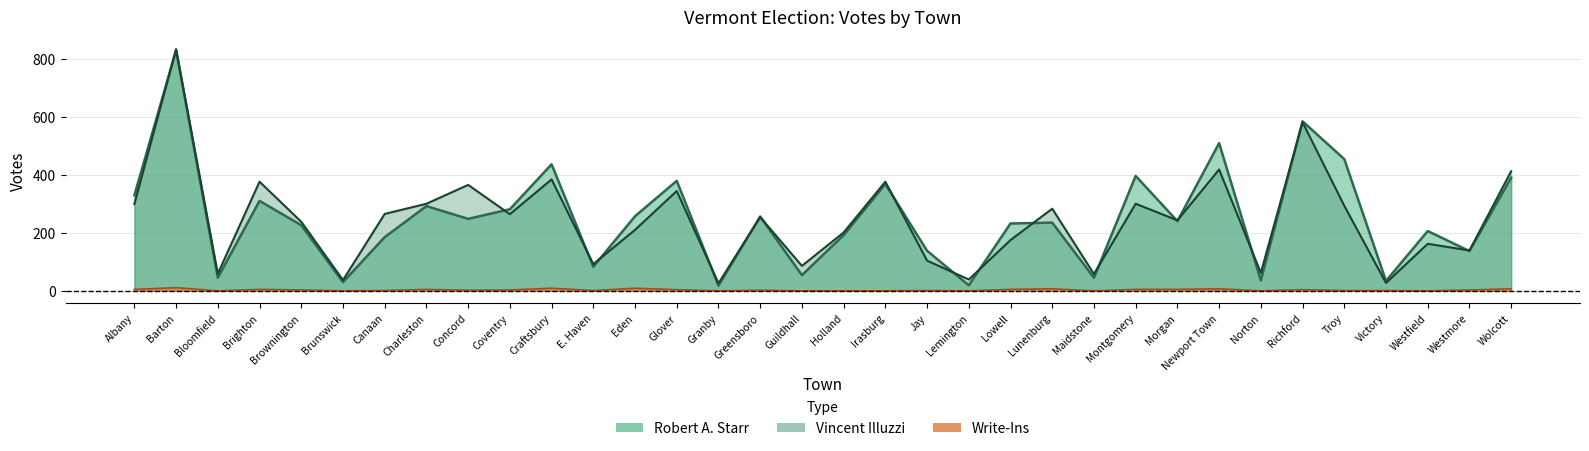

What is the sum of the Vincent Illuzzi values at Wolcott and Canaan?

677